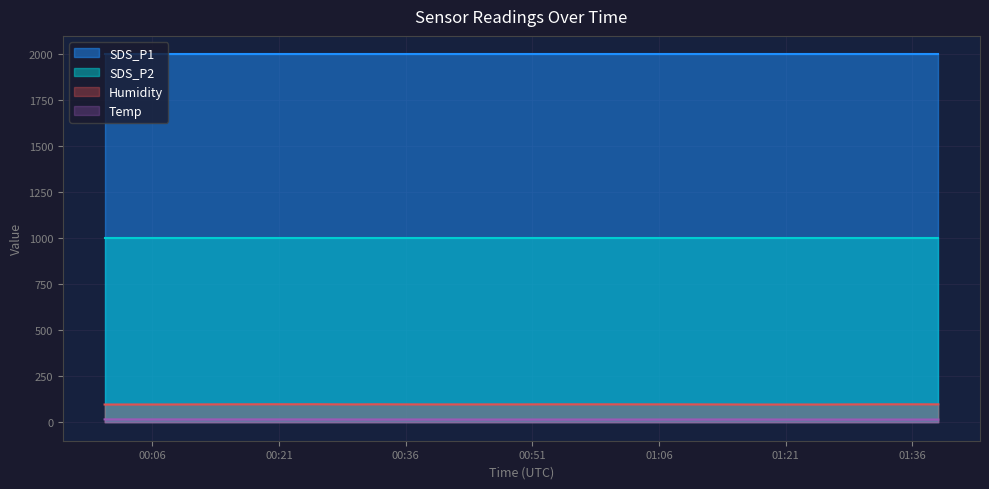

True or false: Humidity and SDS_P1 cross at least once.

False